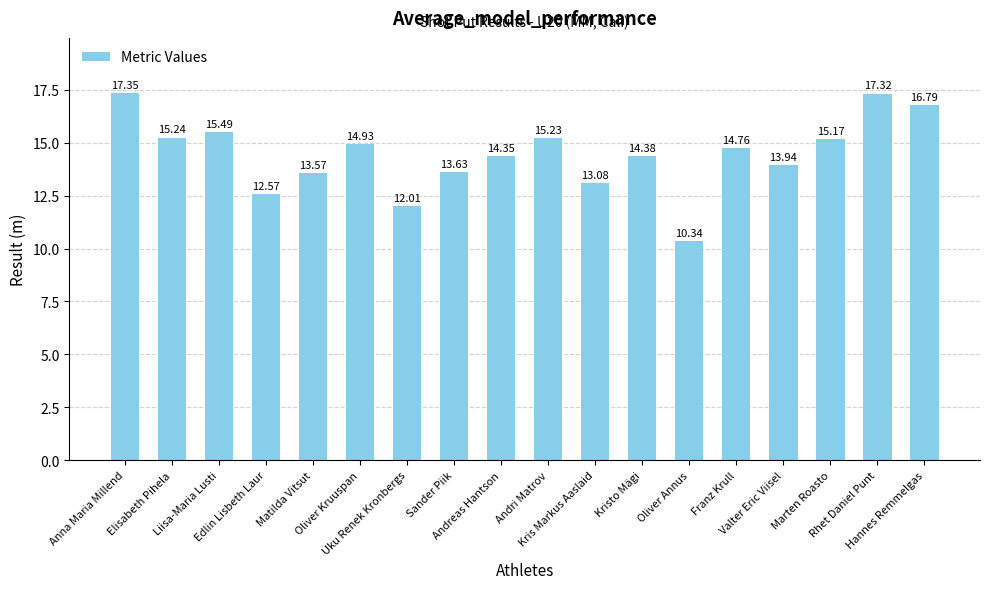

What position from the left is Kris Markus Aaslaid?

11